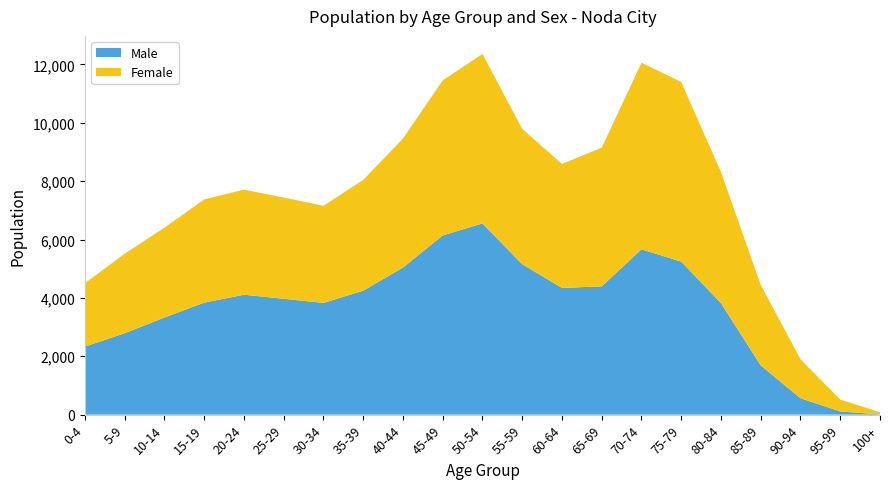

Reading right to left, transcribe all the data shown in this chart.

Male: 9	110	563	1687	3821	5244	5666	4395	4343	5155	6552	6140	5041	4247	3828	3971	4109	3838	3329	2789	2332
Female: 74	407	1336	2756	4491	6154	6394	4753	4247	4636	5808	5312	4417	3795	3328	3469	3600	3536	3077	2726	2171